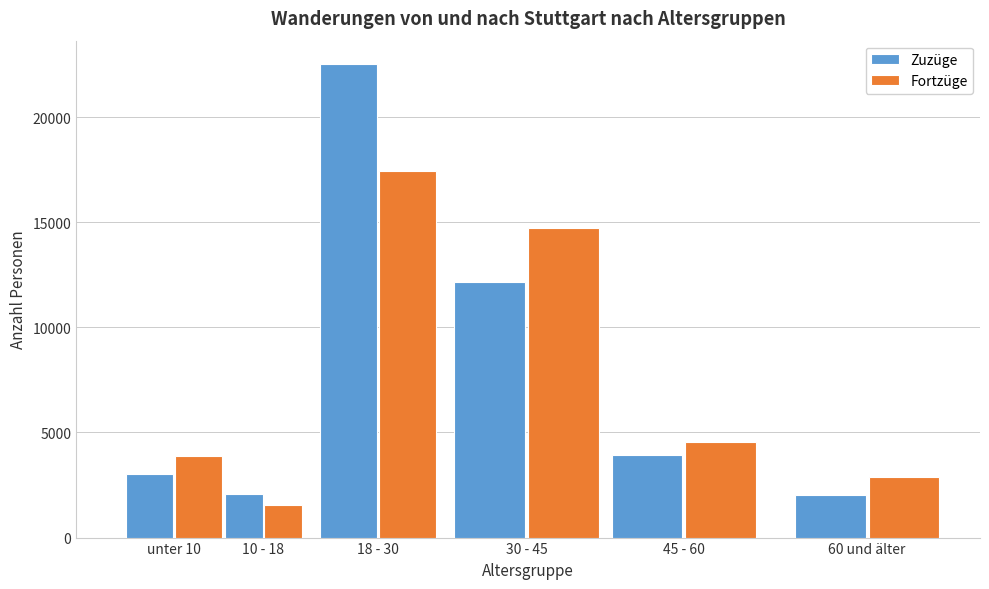

Which series has the widest spread of values?

Zuzüge